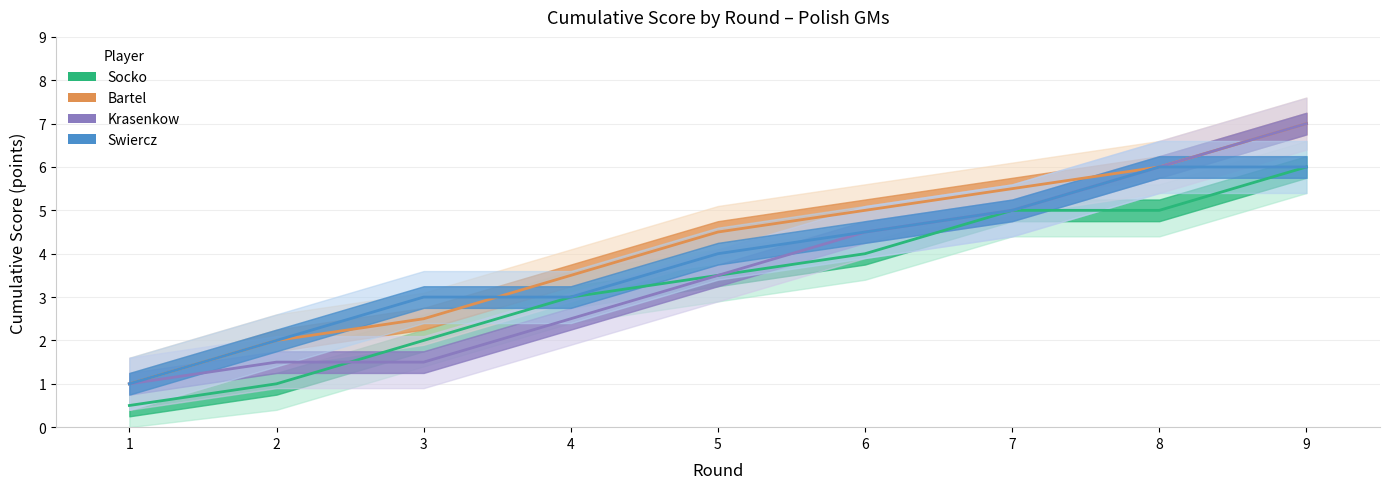

Which series has the largest total across all categories?

Bartel